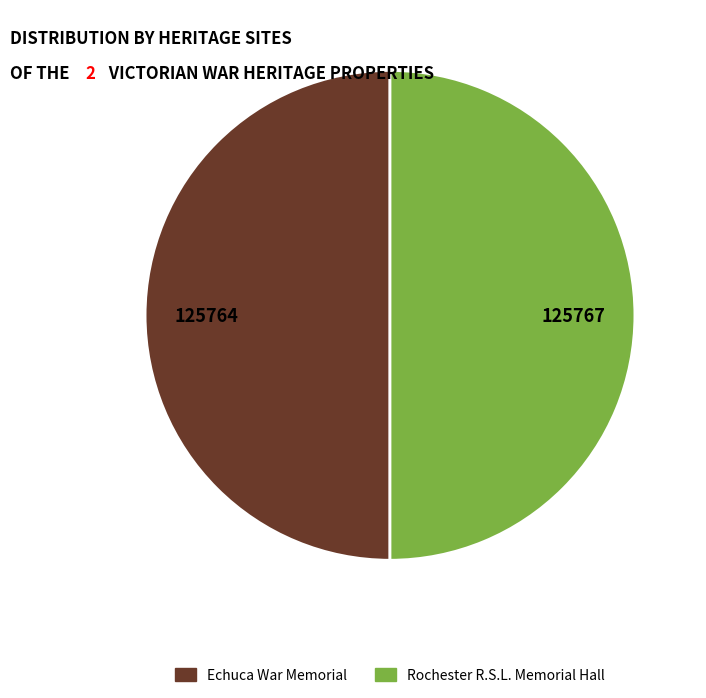

True or false: Rochester R.S.L. Memorial Hall accounts for 50% of the total.

True